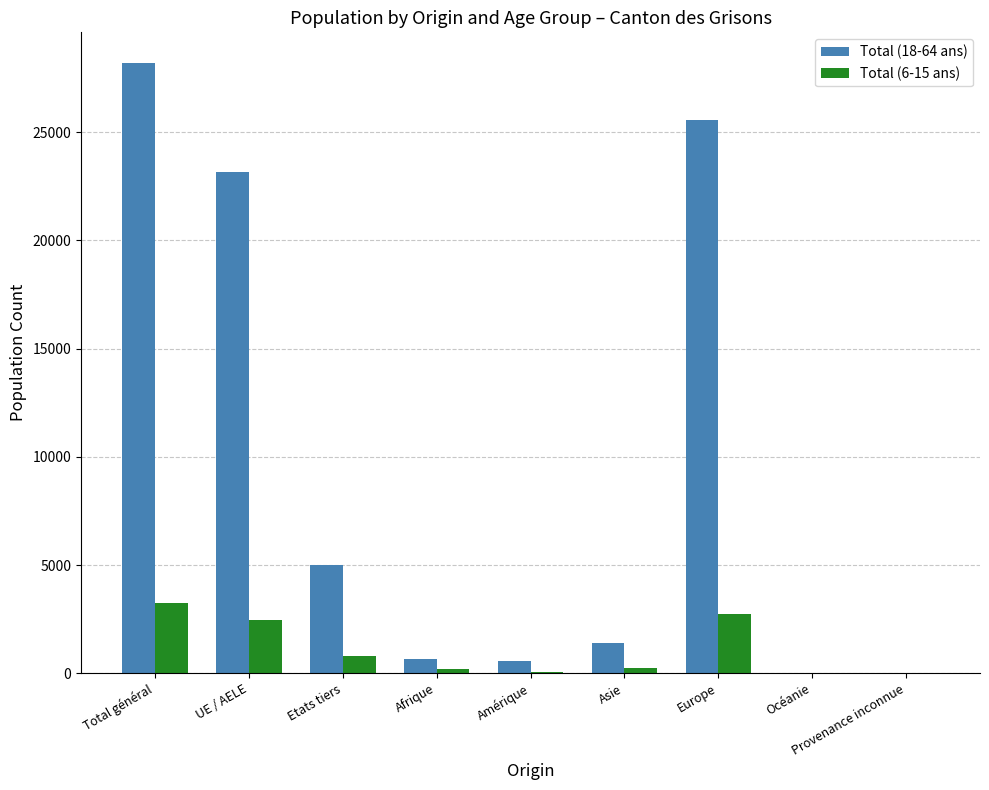

Is the value of Total (18-64 ans) at Total général greater than the value of Total (6-15 ans) at Provenance inconnue?

Yes